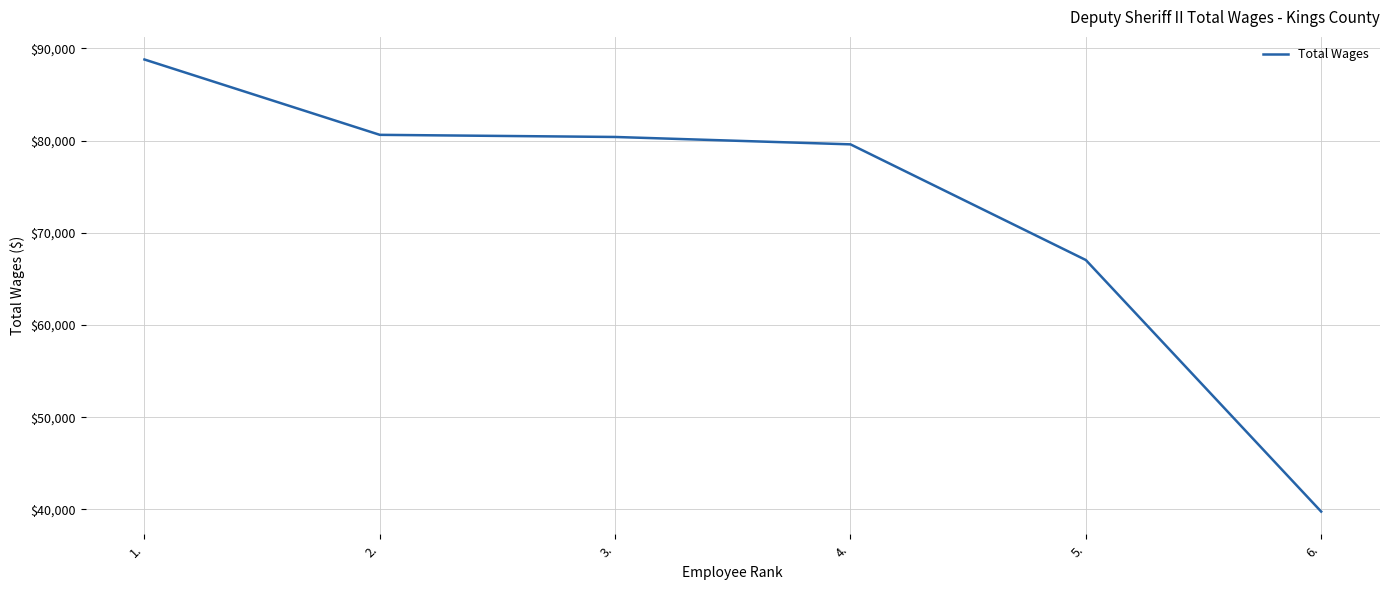

Reading left to right, extract all data points from this chart.

88804	80631	80400	79599	67053	39764